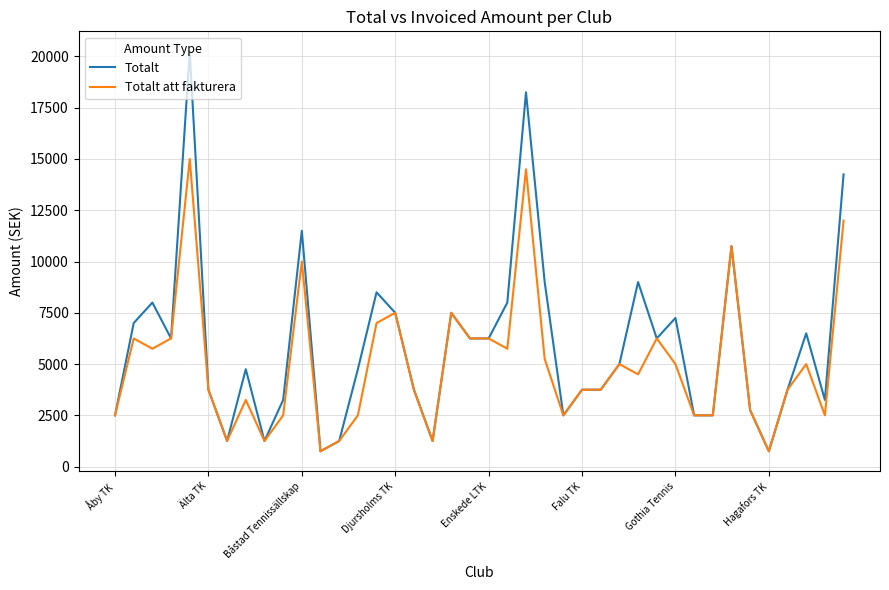

Reading left to right, extract all data points from this chart.

Totalt: 2500	7000	8000	6250	20250	3750	1250	4750	1250	3250	11500	750	1250	4750	8500	7500	3750	1250	7500	6250	6250	8000	18250	9000	2500	3750	3750	5000	9000	6250	7250	2500	2500	10750	2750	750	3750	6500	3250	14250
Totalt att fakturera: 2500	6250	5750	6250	15000	3750	1250	3250	1250	2500	10000	750	1250	2500	7000	7500	3750	1250	7500	6250	6250	5750	14500	5250	2500	3750	3750	5000	4500	6250	5000	2500	2500	10750	2750	750	3750	5000	2500	12000